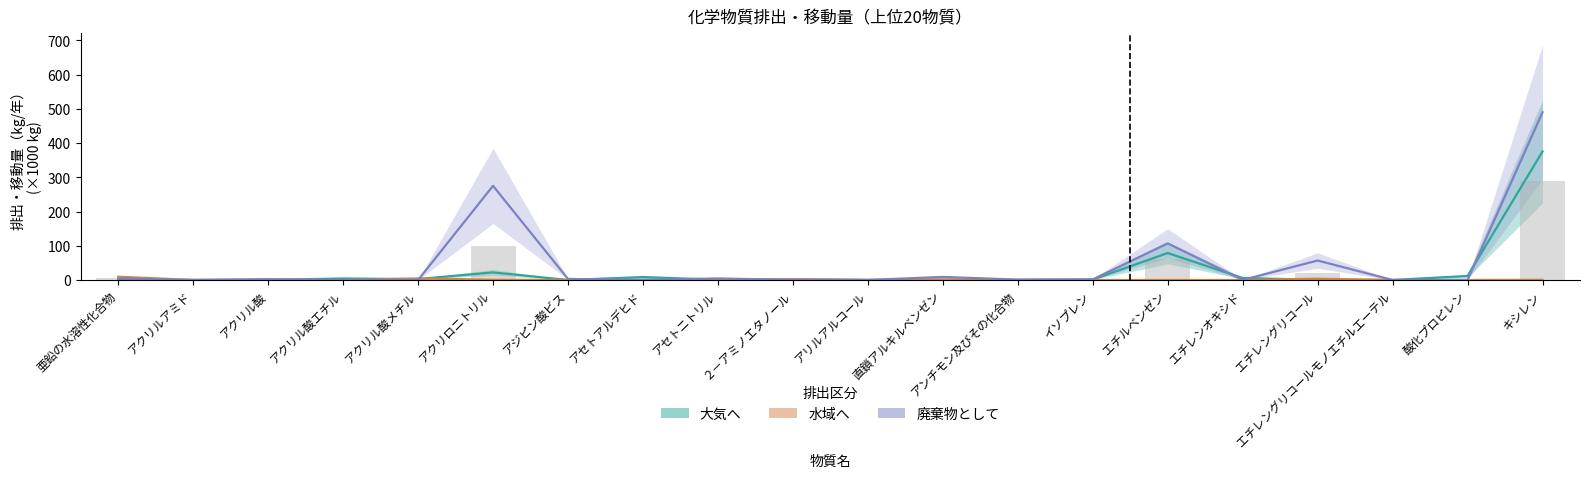

Which series has the largest range (max minus min)?

廃棄物として